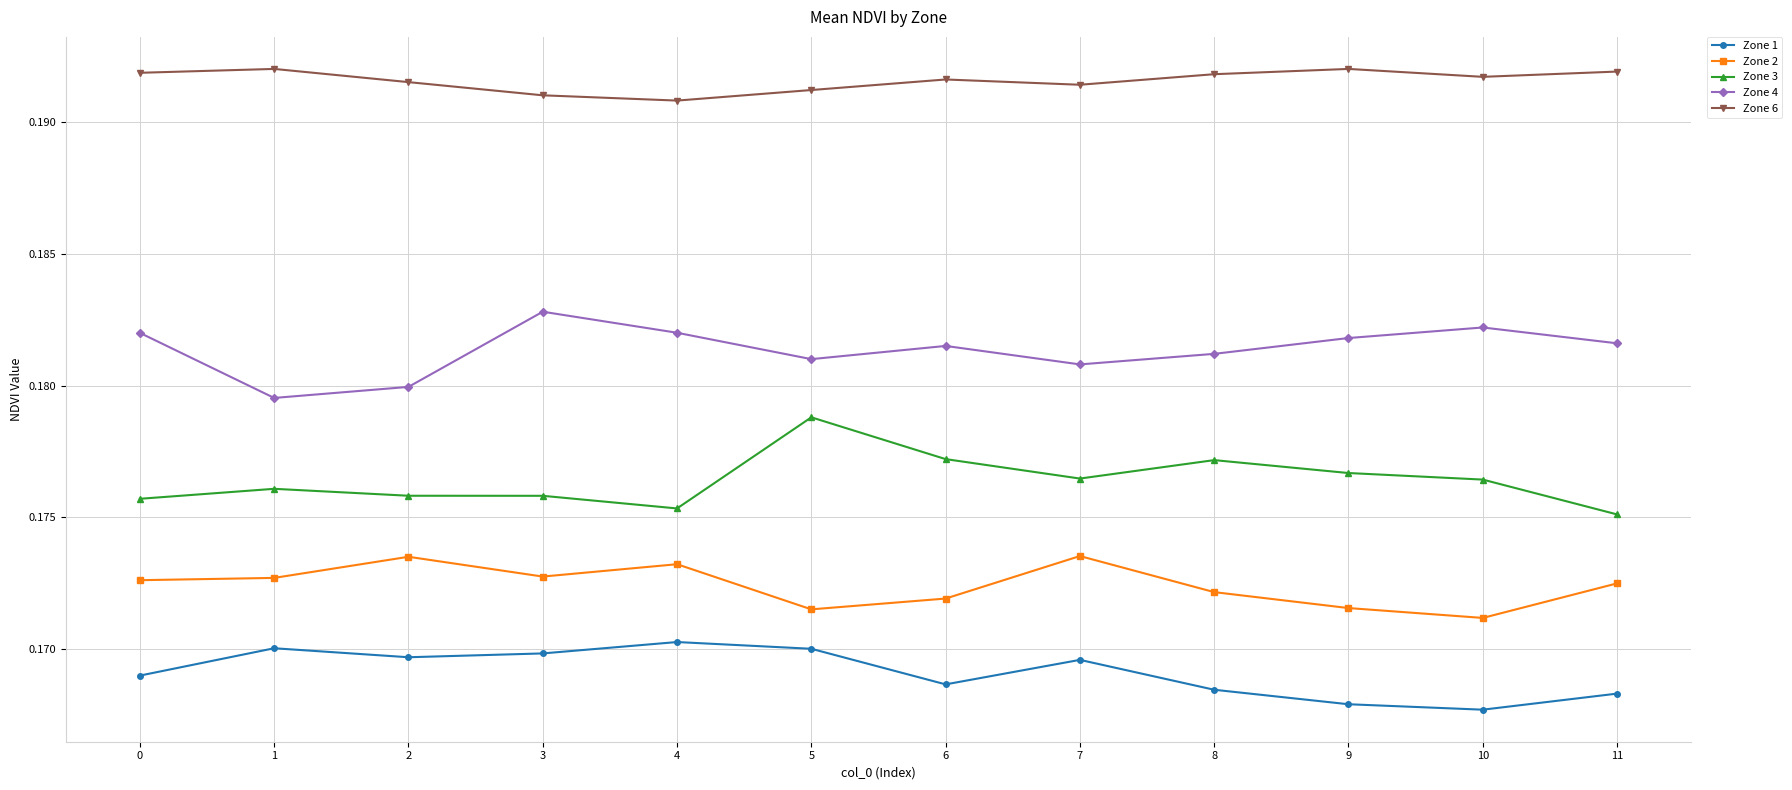

List the series in order of their peak value, lowest first.

Zone 1, Zone 2, Zone 3, Zone 4, Zone 6